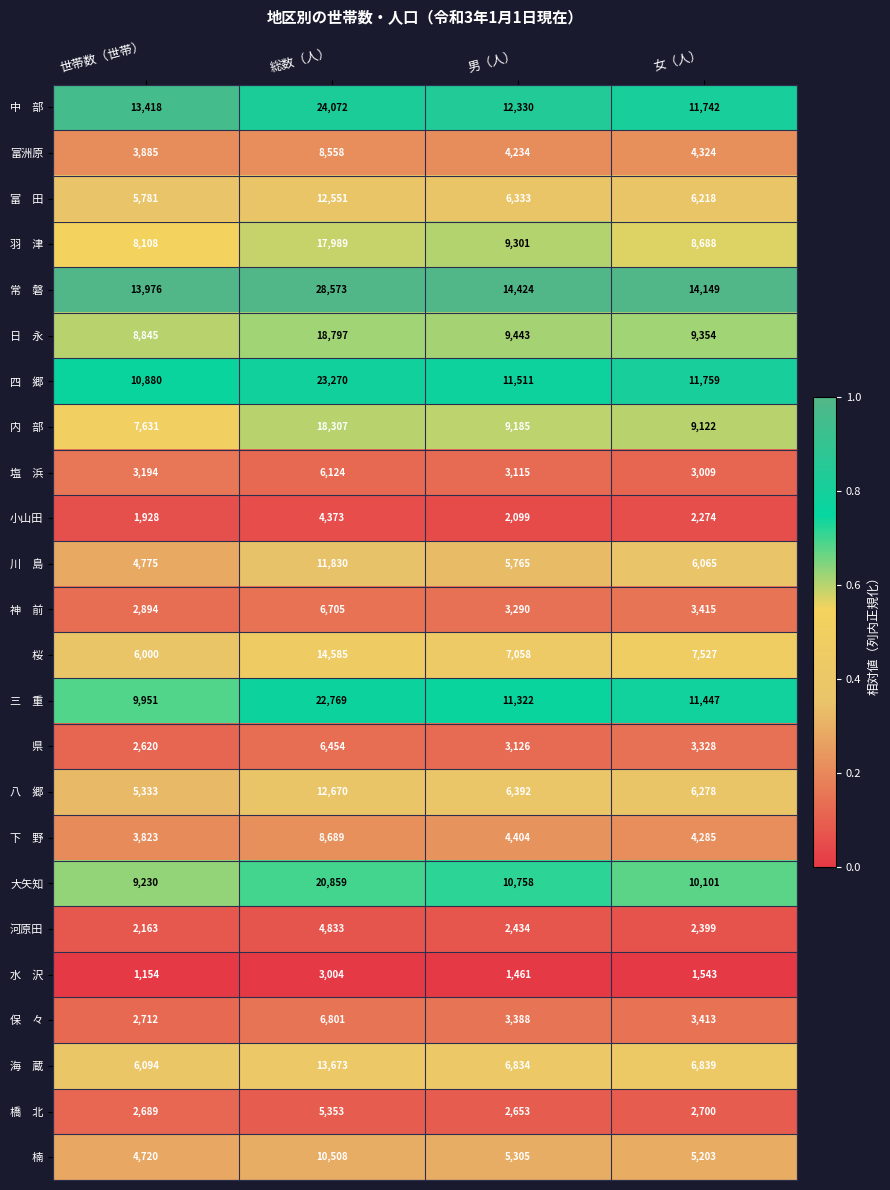

At which category does the chart reach its peak across all series?

総数（人）